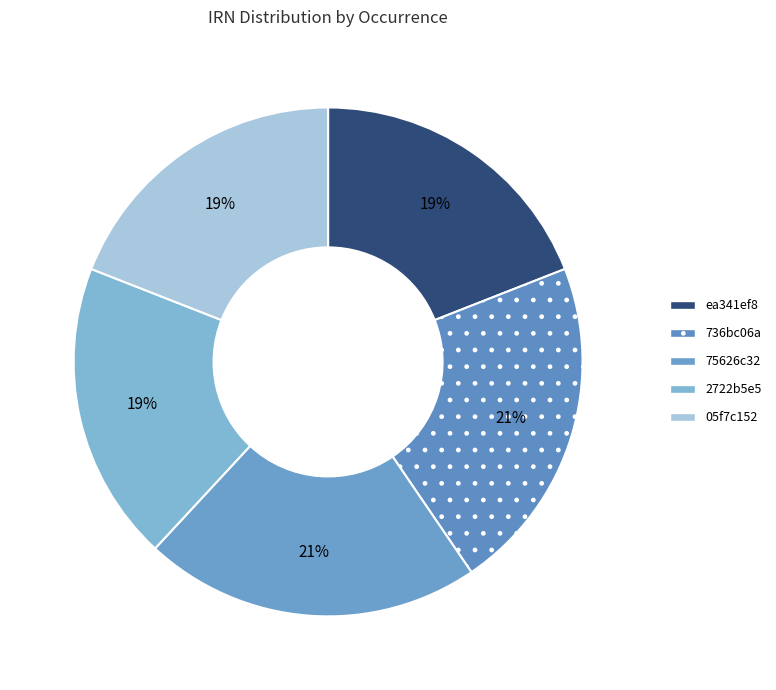

To the nearest percent, what is the difference between the largest and smallest slice percentages?

2%